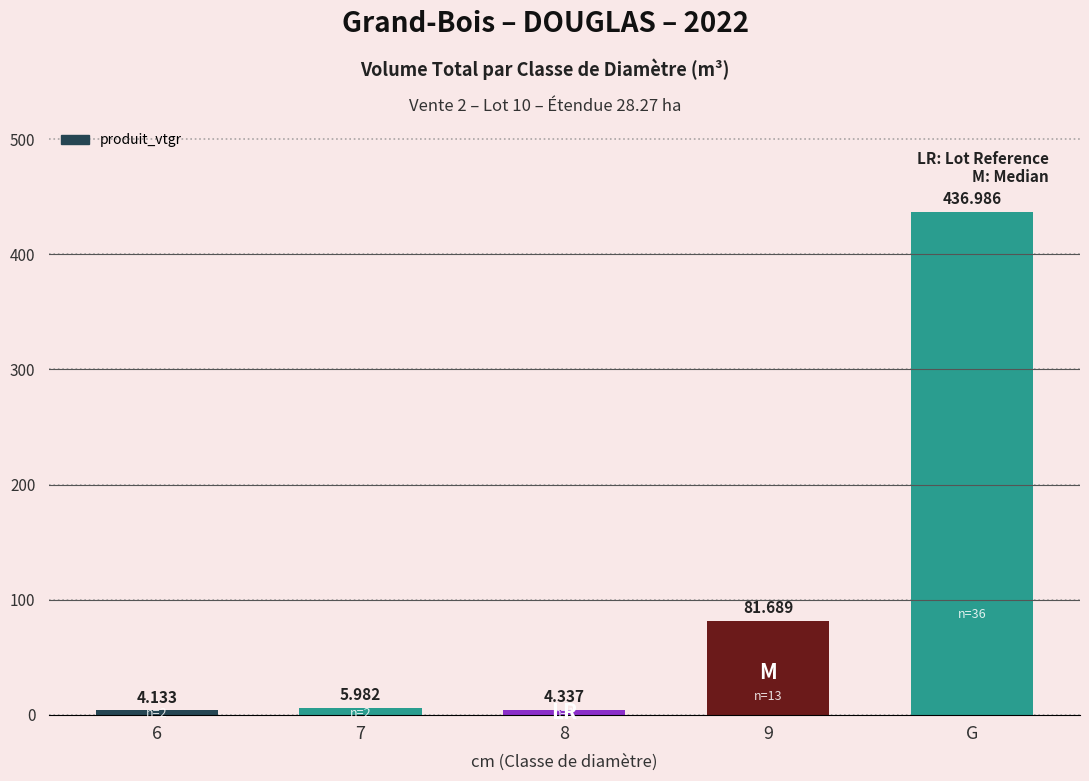

Does the chart contain any negative values?

No